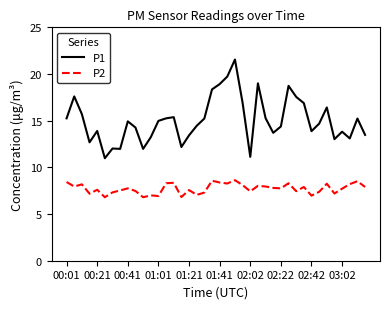

Which series has the largest range (max minus min)?

P1